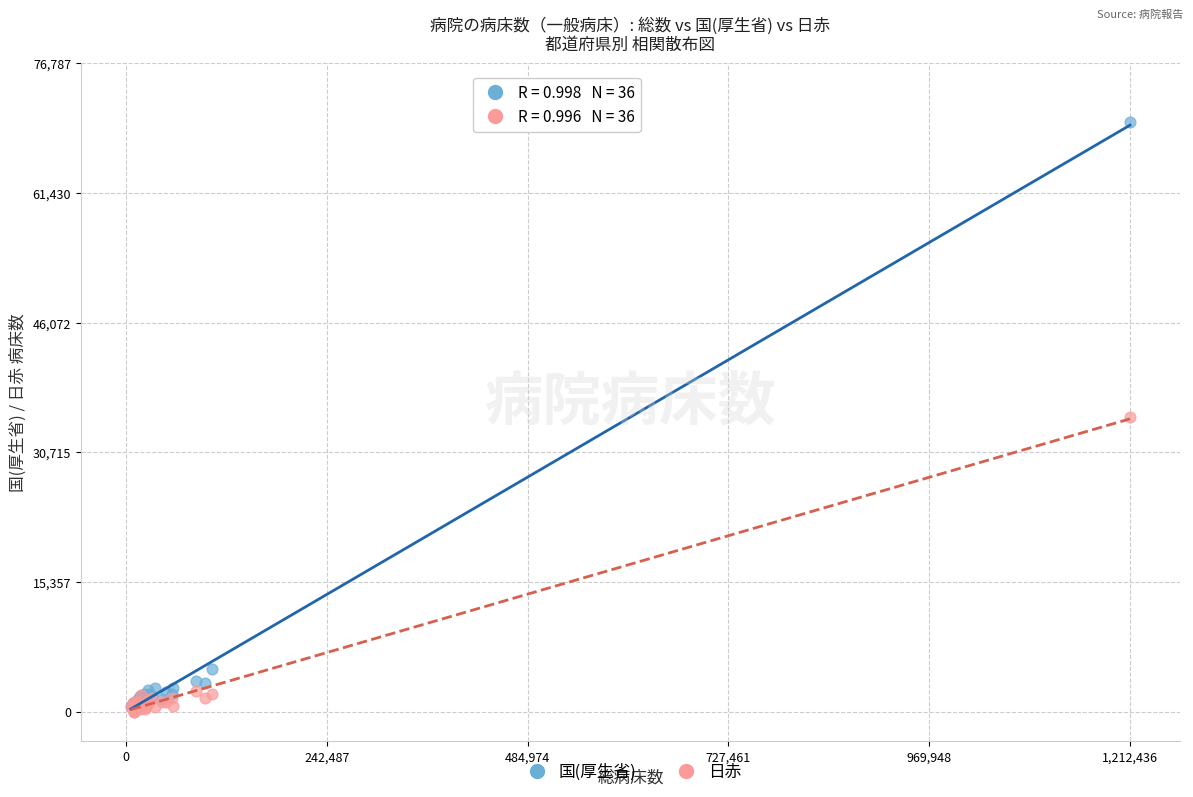

In the 日赤 series, what Y value is closest to 17446?

2468